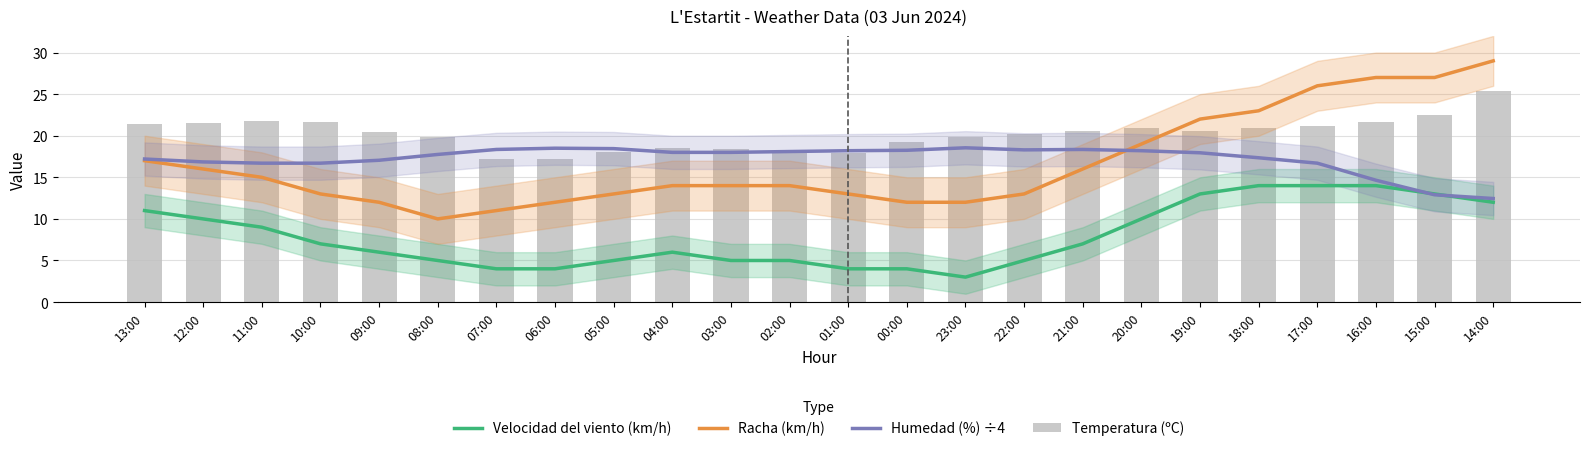

Rank the categories by Velocidad del viento (km/h) value from lowest to highest.

23:00, 07:00, 06:00, 01:00, 00:00, 08:00, 05:00, 03:00, 02:00, 22:00, 09:00, 04:00, 10:00, 21:00, 11:00, 12:00, 20:00, 13:00, 14:00, 19:00, 15:00, 18:00, 17:00, 16:00